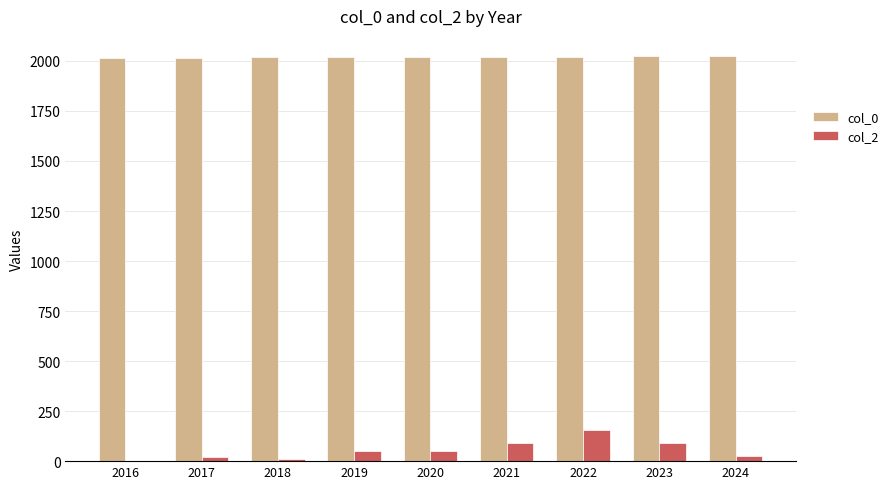

The value of col_2 at 2020 is 53. True or false?

True